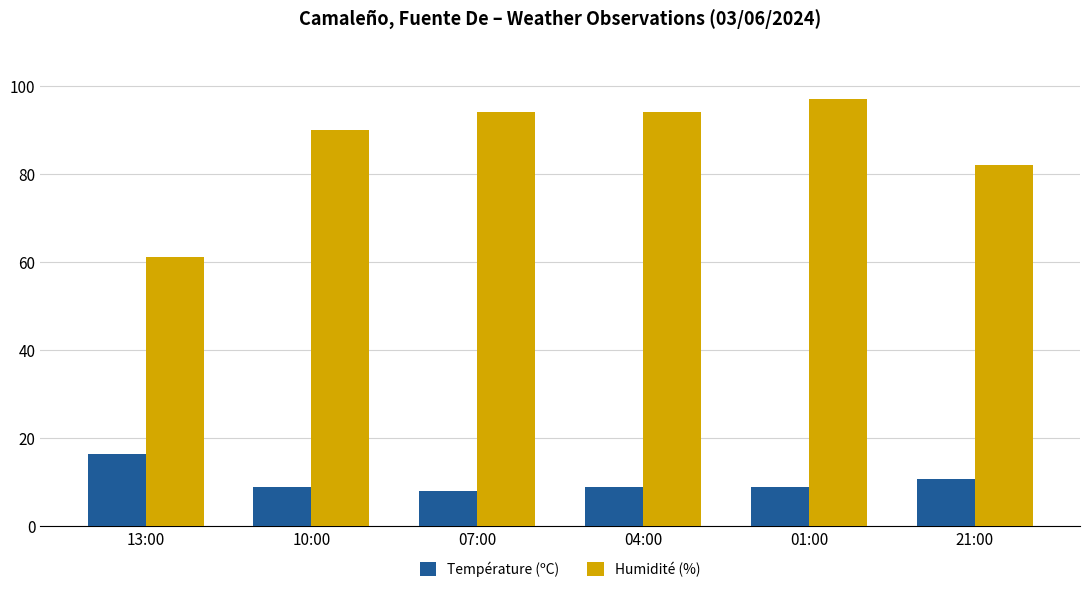

What are all the series names shown in the legend?

Température (ºC), Humidité (%)